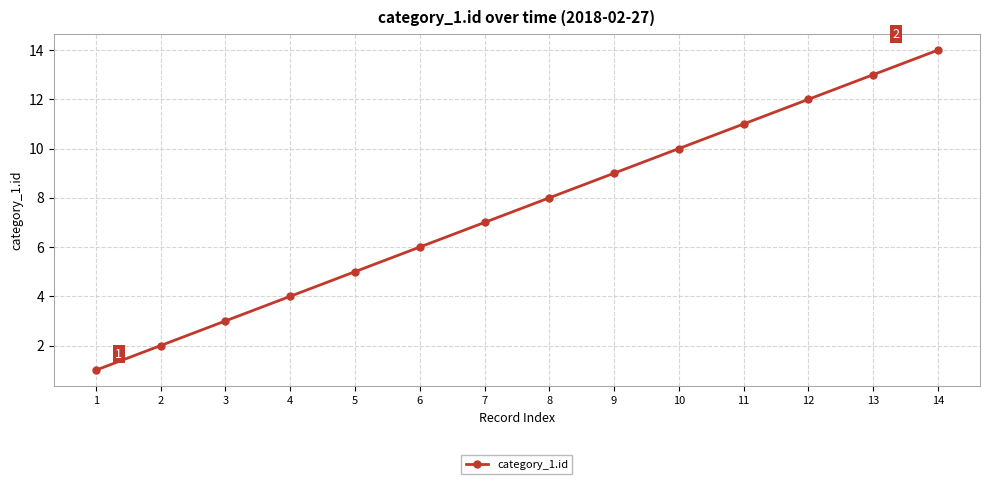

Between 13 and 3, which is larger?

13